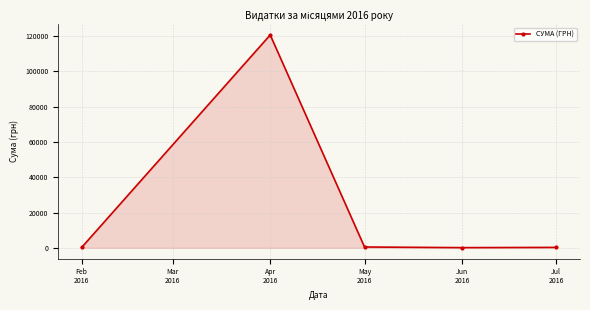

What is the label of the 4th point from the left?

Jun
2016